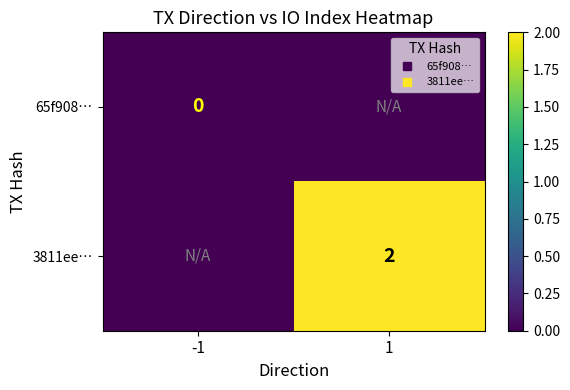

What is the sum of the 3811ee… values at -1 and 1?

2